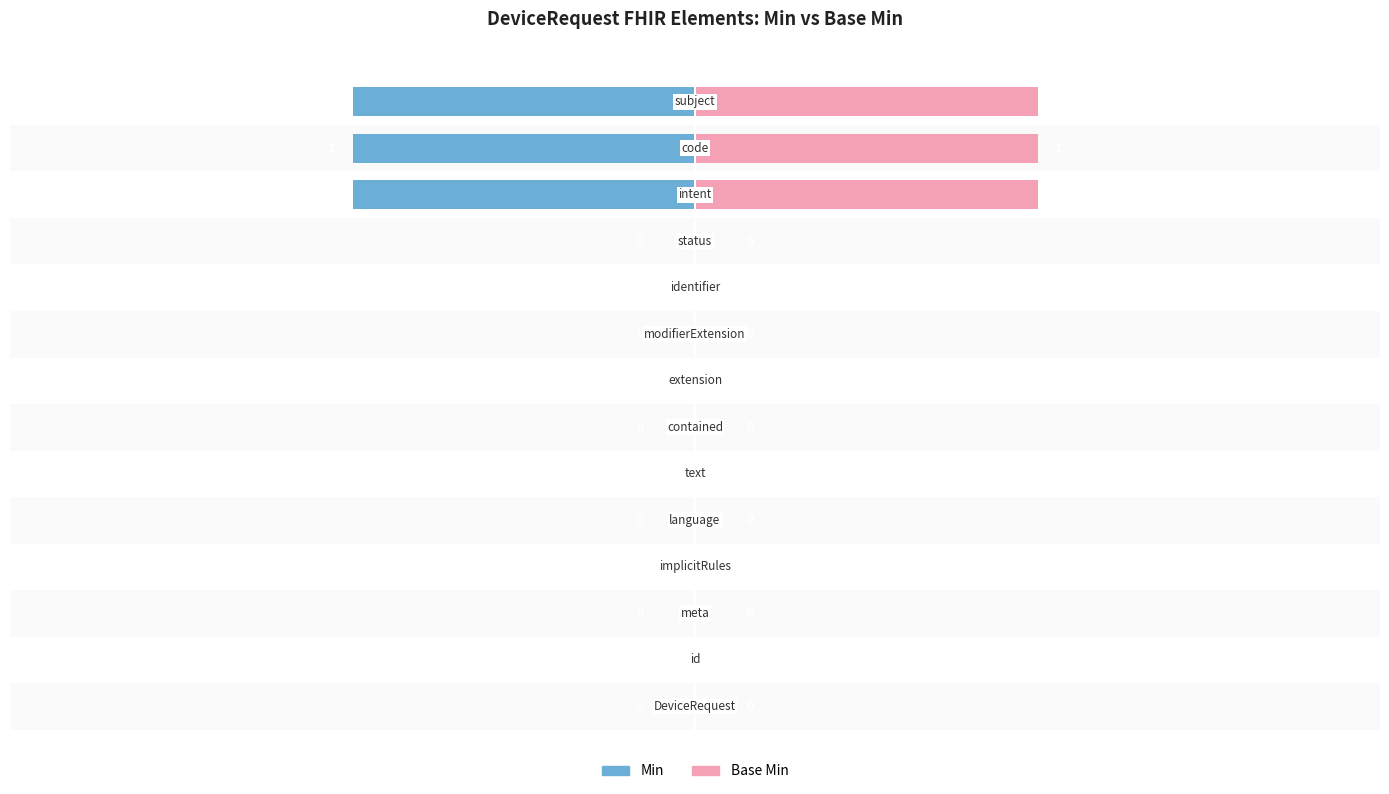

How many bars are there in total?

28